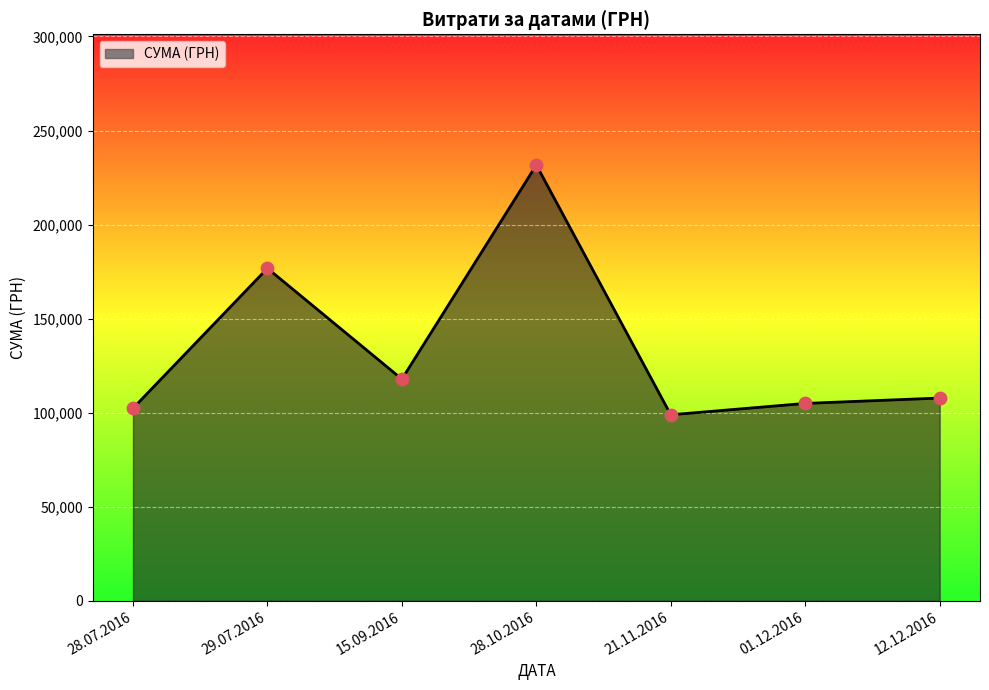

Approximately how many times larger is the value at 15.09.2016 compared to 01.12.2016?

1.1